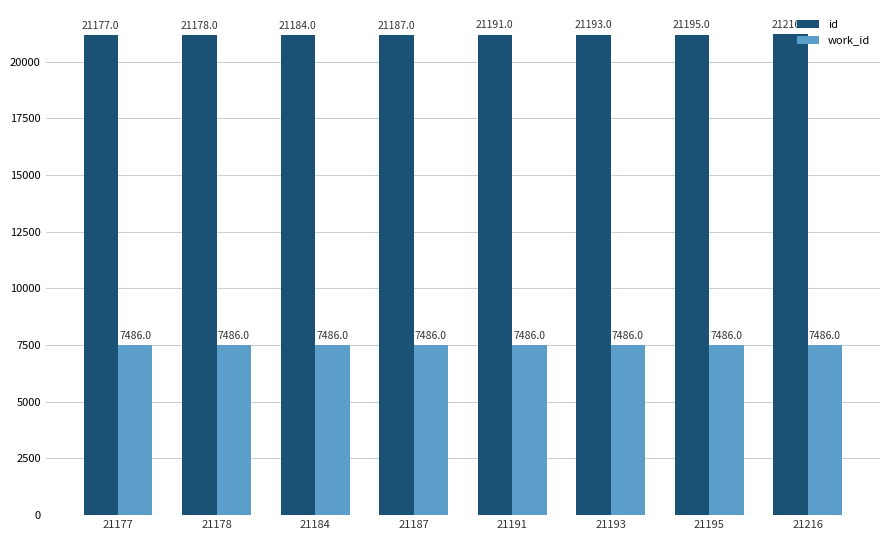

What is the minimum value shown in the chart?

7486